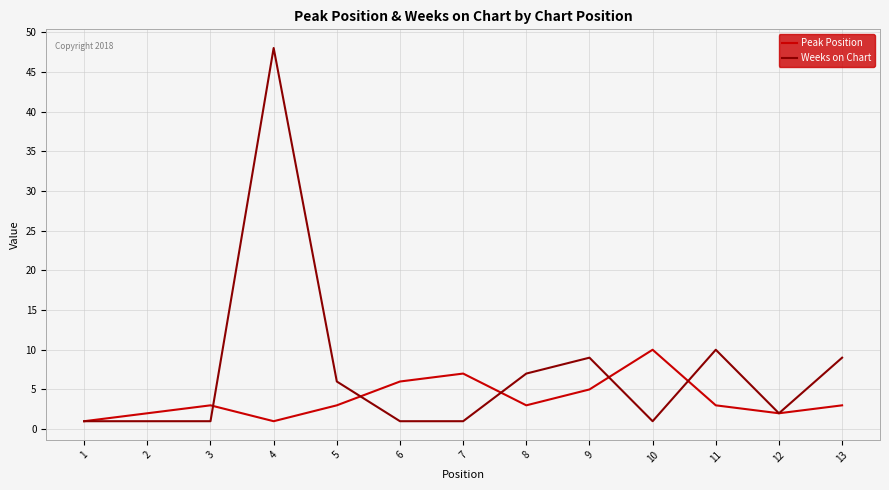

List the series in order of their overall mean, lowest first.

Peak Position, Weeks on Chart